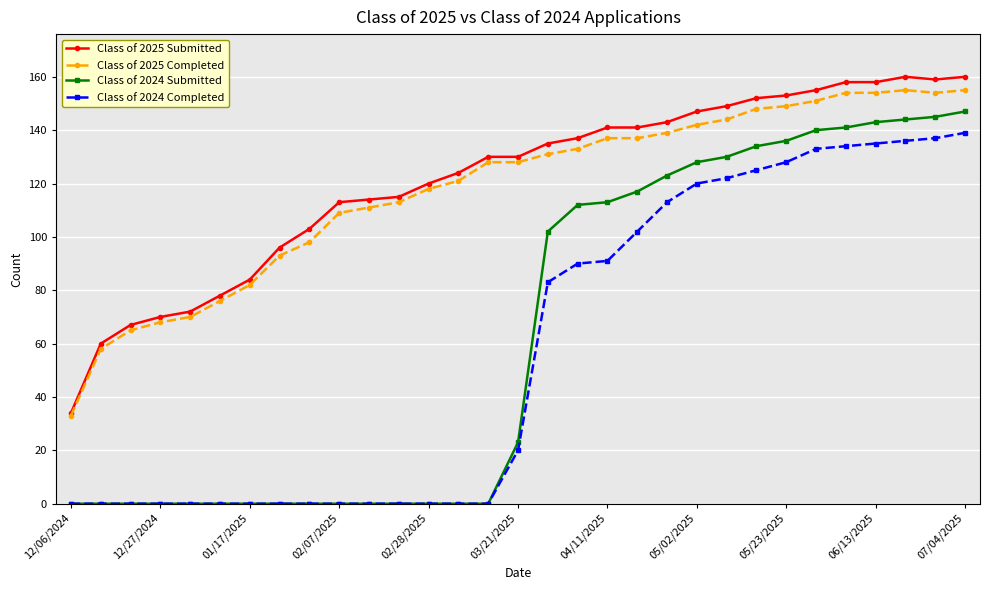

What is the greatest value displayed?

160